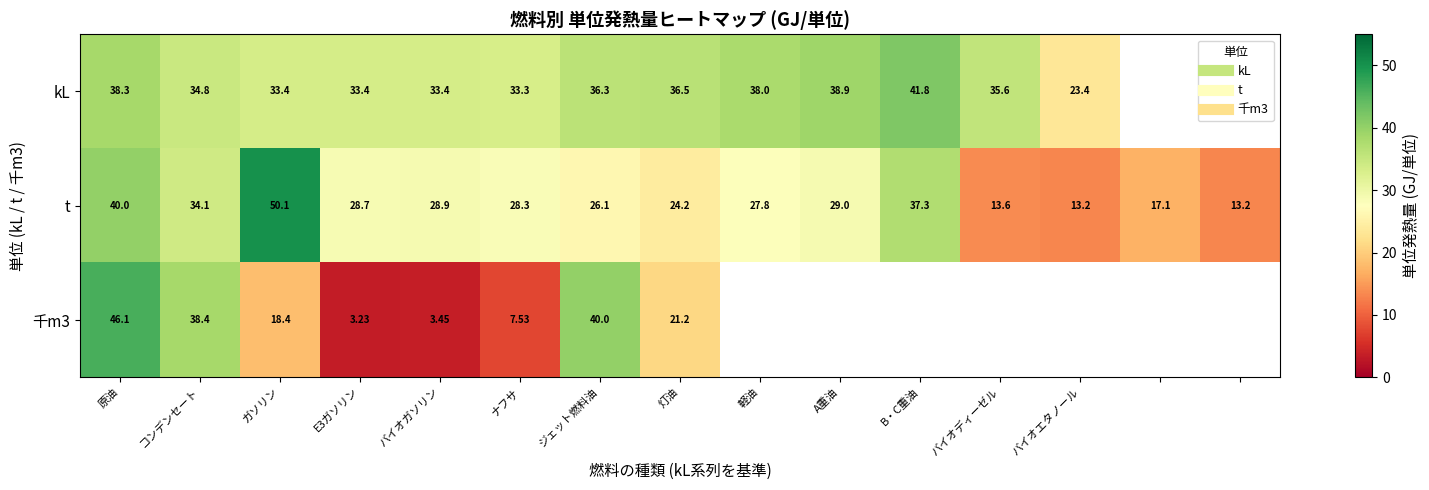

Where is 千m3 nearest to the value 24?

灯油